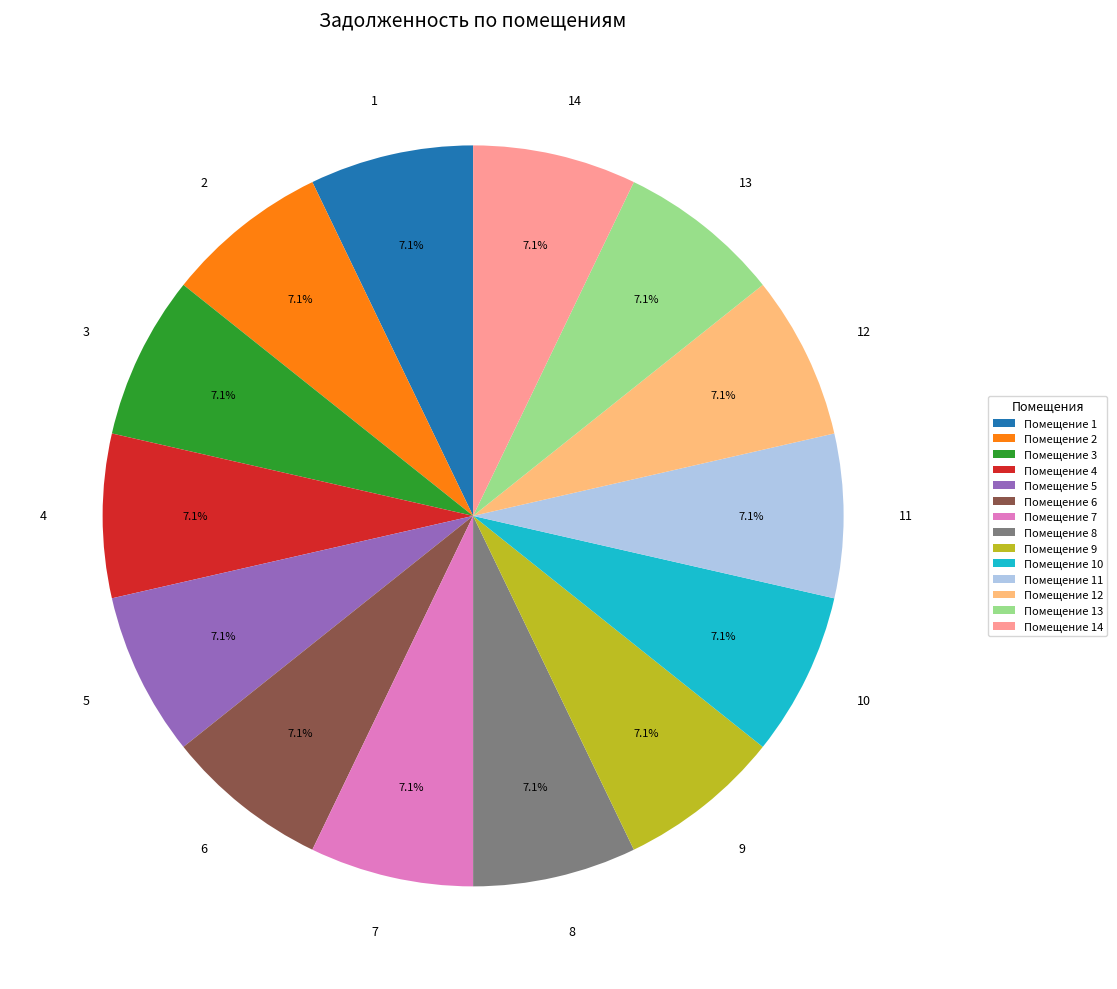

Is the sum of 2 and 7 greater than half?

No